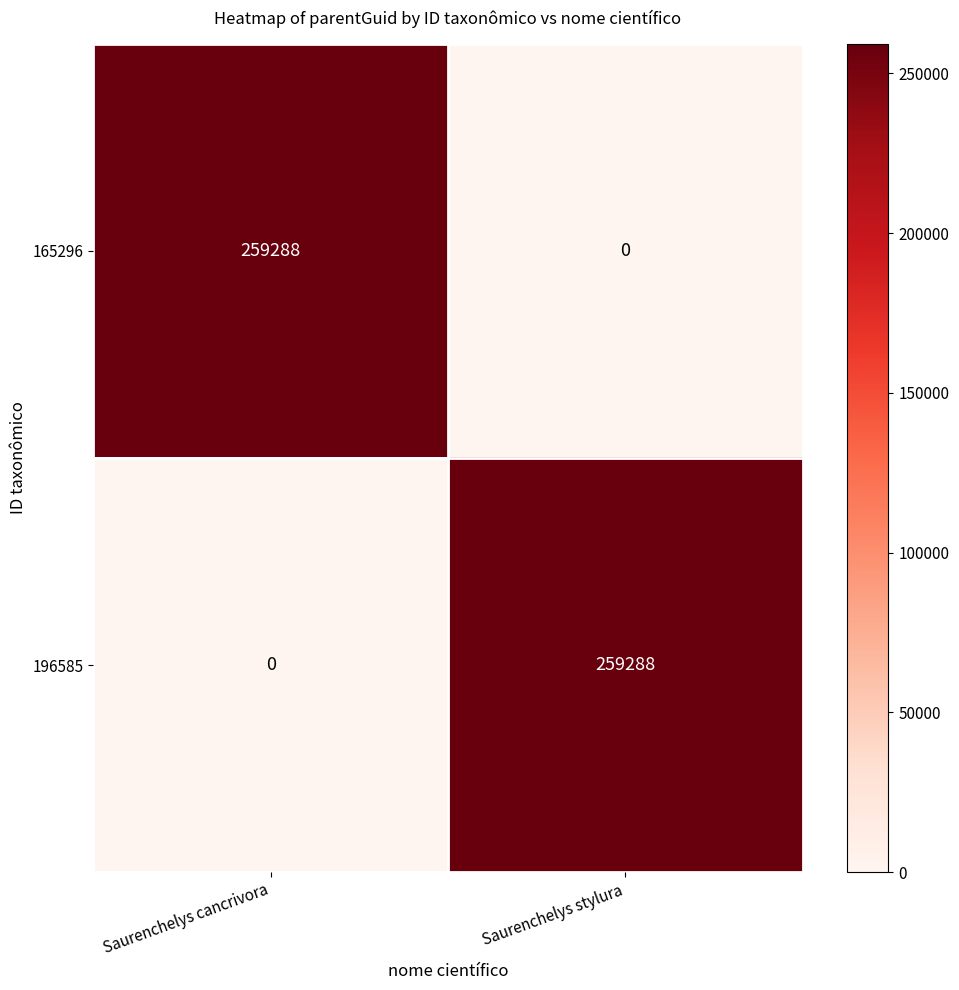

What is the total value across all series at Saurenchelys cancrivora?

259288